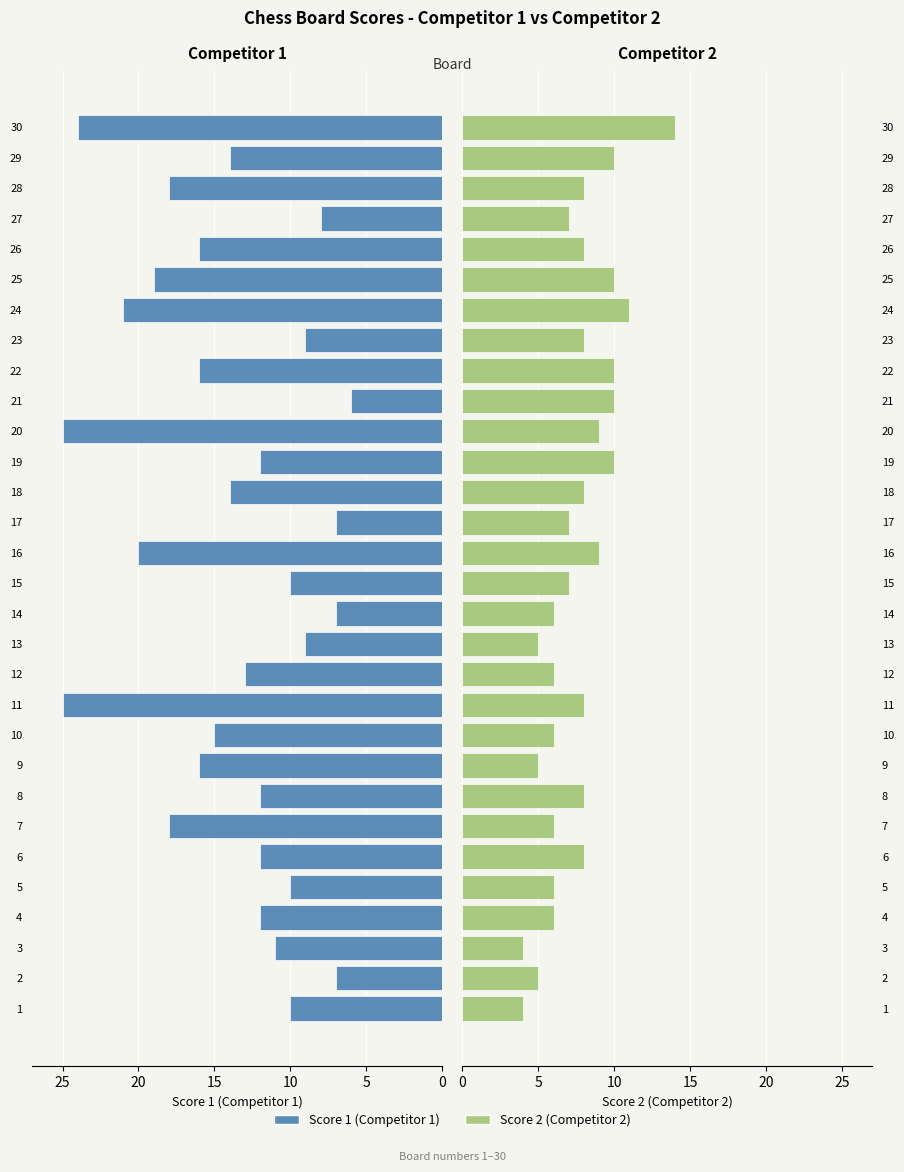

What is the label of the 1st bar from the right?

29